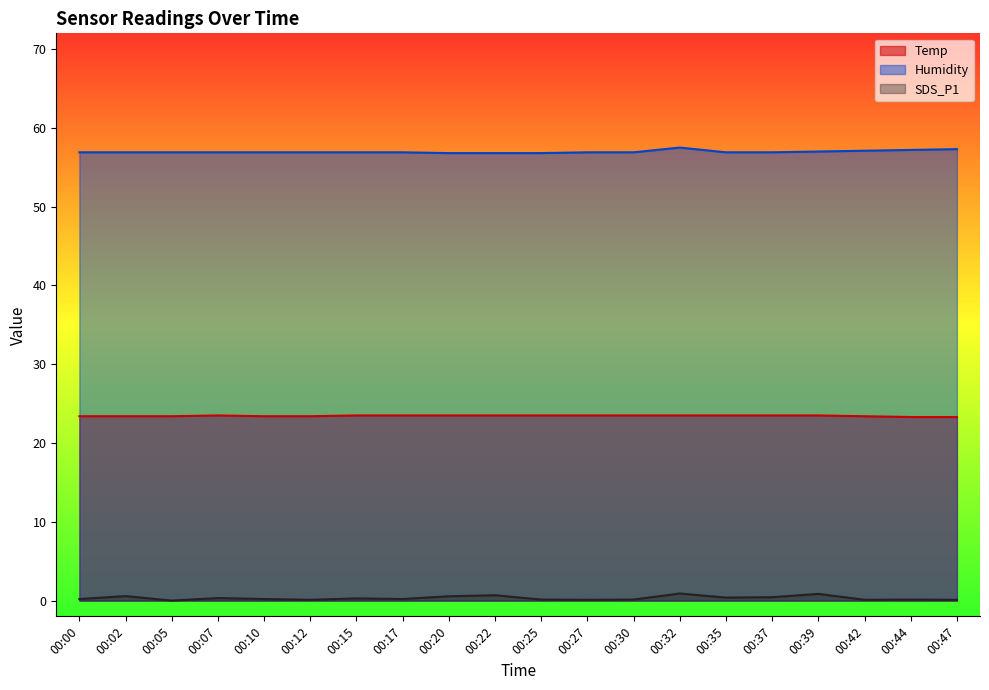

Between 00:10 and 00:39, which series saw the biggest shift?

SDS_P1